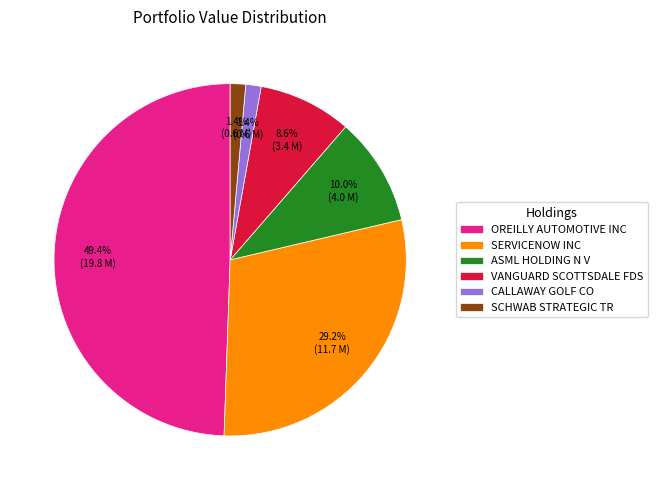

Between CALLAWAY GOLF CO and ASML HOLDING N V, which is larger?

ASML HOLDING N V